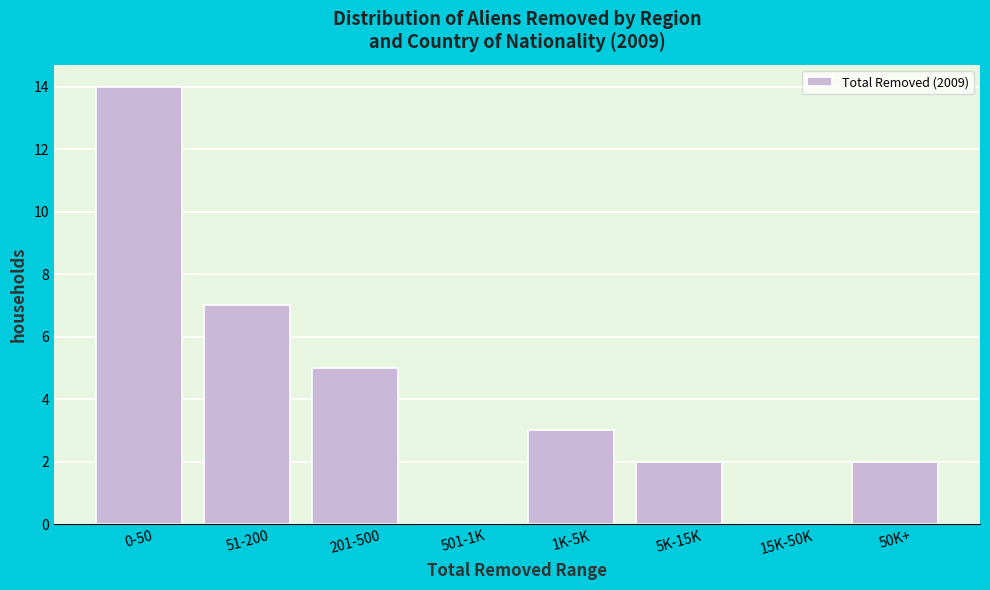

Reading left to right, transcribe all the data shown in this chart.

0-50=14	51-200=7	201-500=5	501-1K=0	1K-5K=3	5K-15K=2	15K-50K=0	50K+=2